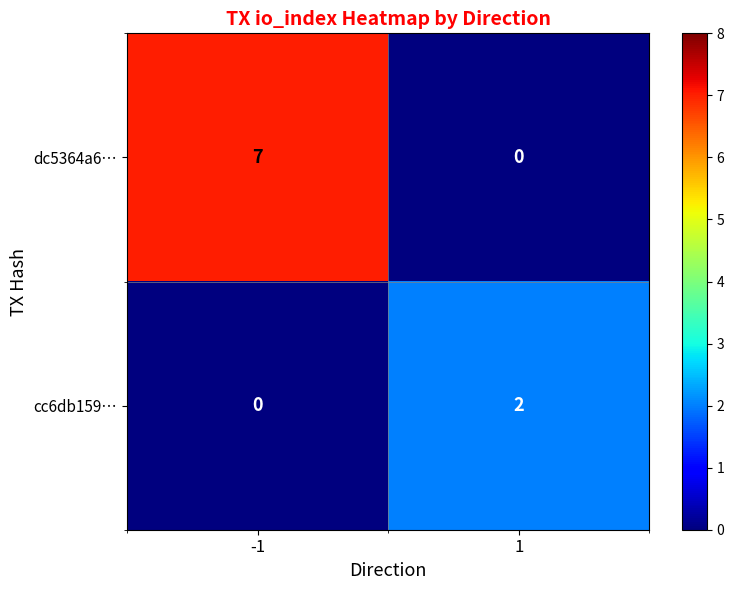

Which series has the largest total across all categories?

dc5364a6…